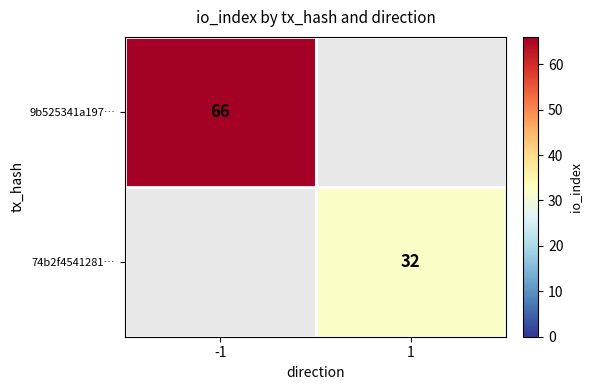

True or false: 74b2f4541281… has a value of 8 at 1.

False